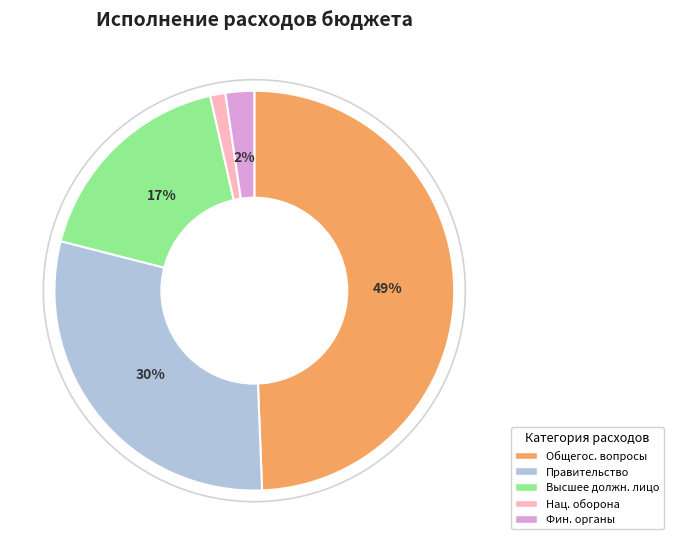

Which slice is the smallest?

Нац. оборона